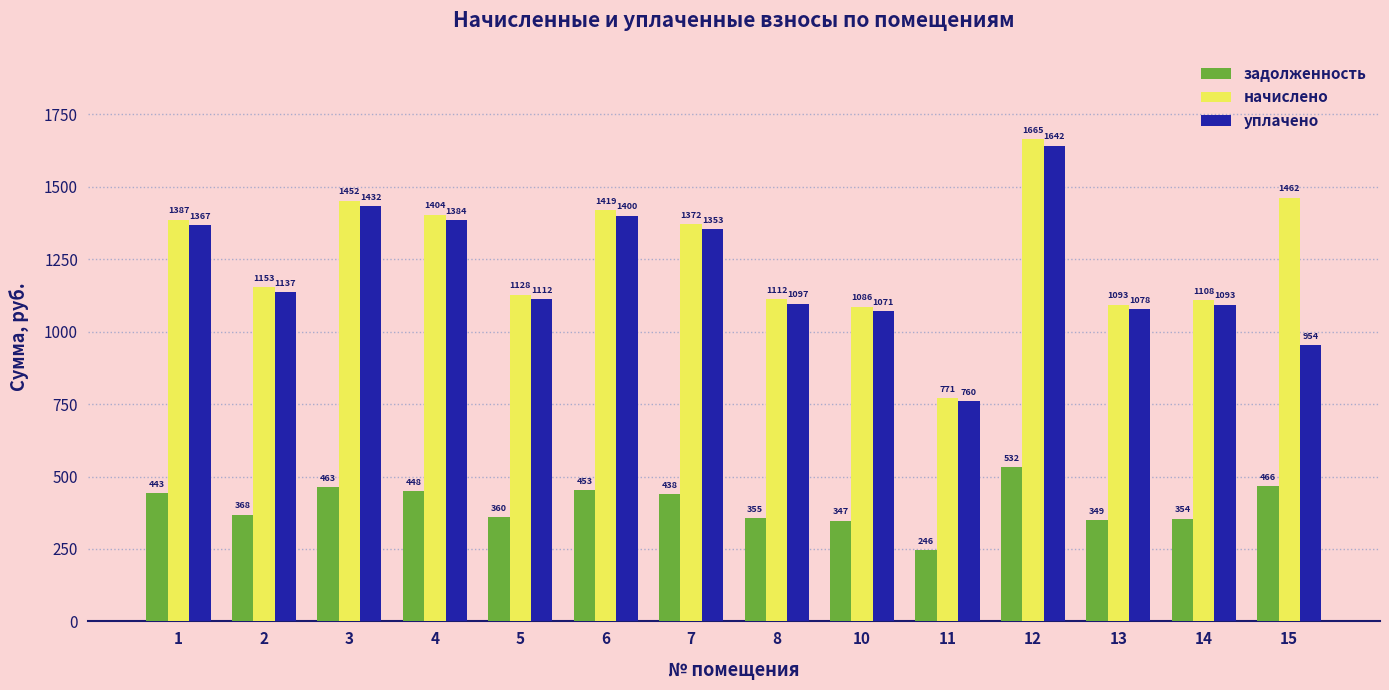

True or false: задолженность has a value of 497.8 at 8.

False